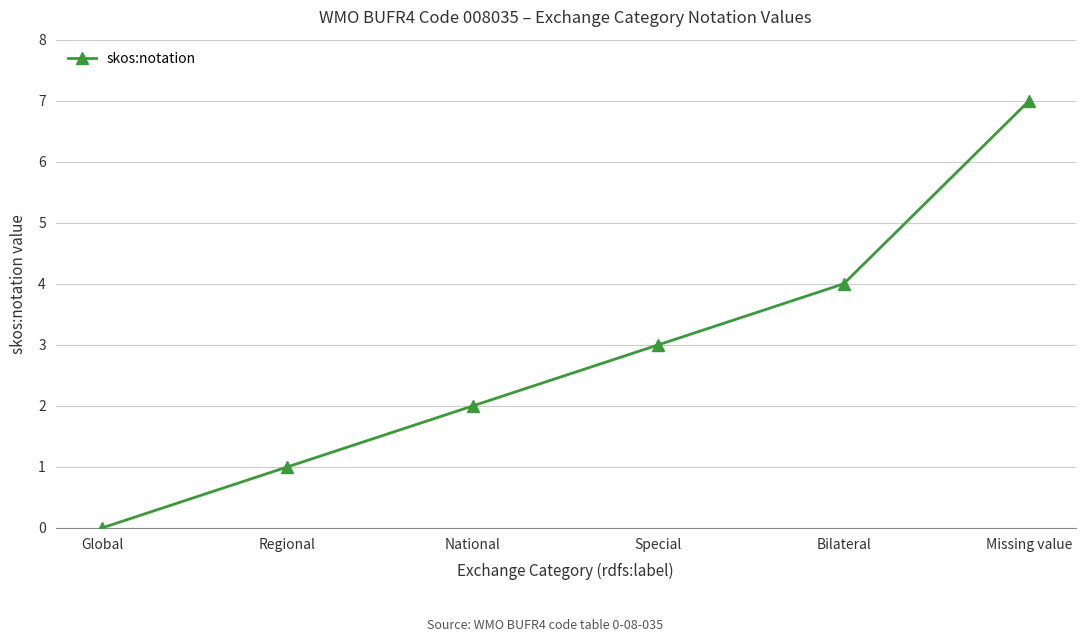

Reading left to right, list all the values displayed in this chart.

0	1	2	3	4	7